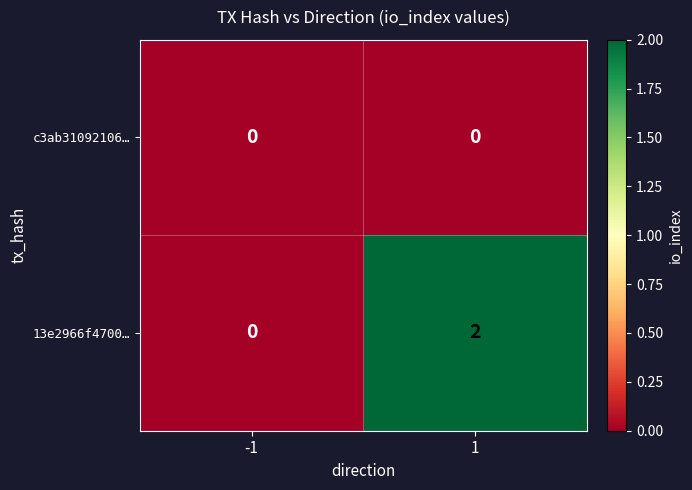

List the labels in order of 13e2966f4700… value, smallest first.

-1, 1